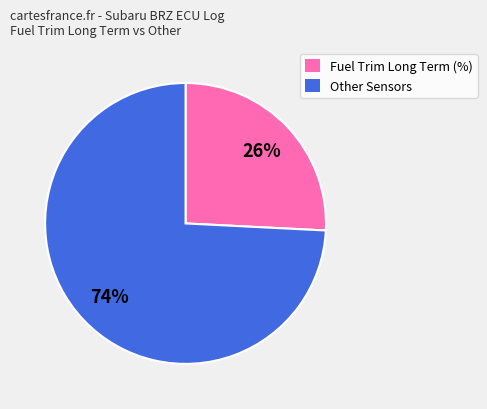

How many slices are in this pie chart?

2